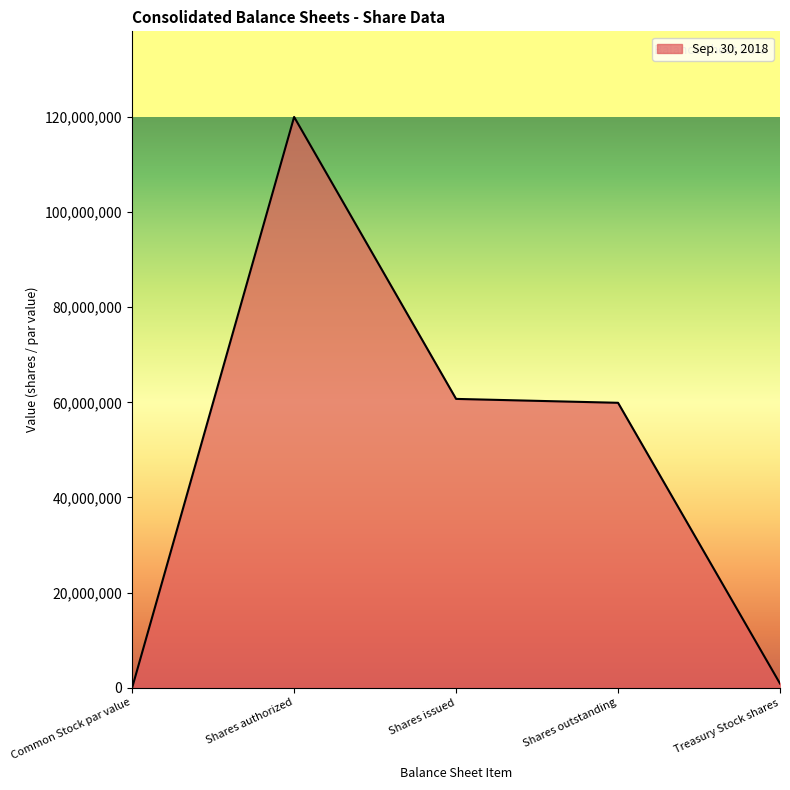

Where is the first local maximum?

Shares authorized